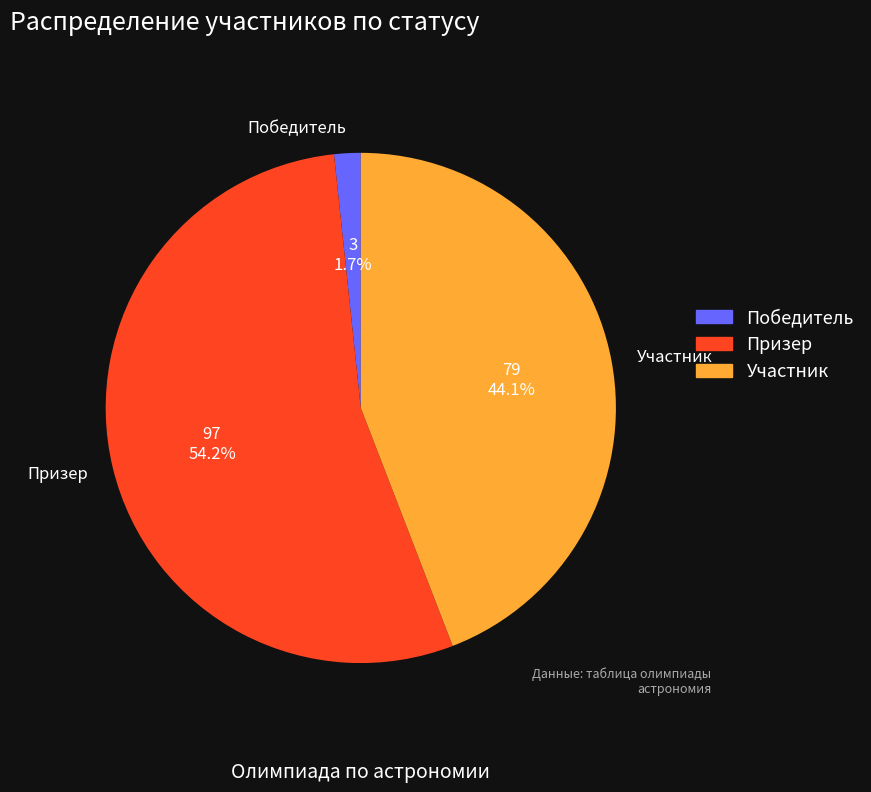

The Победитель slice represents 16% of the pie. True or false?

False